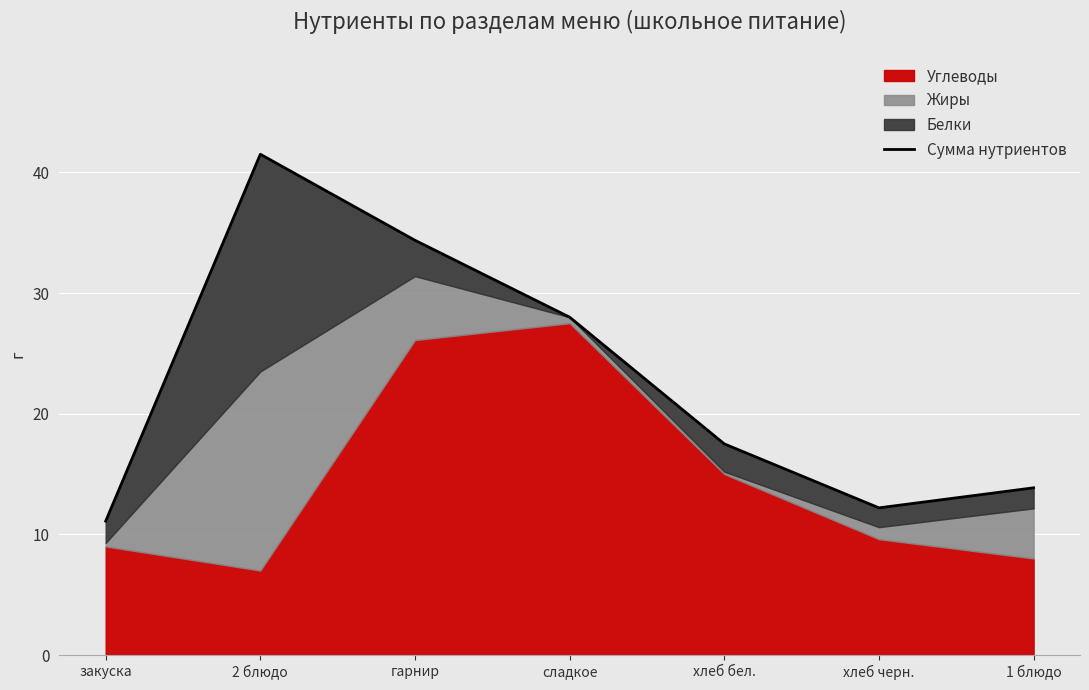

What is the change in value from закуска to сладкое?

+16.9